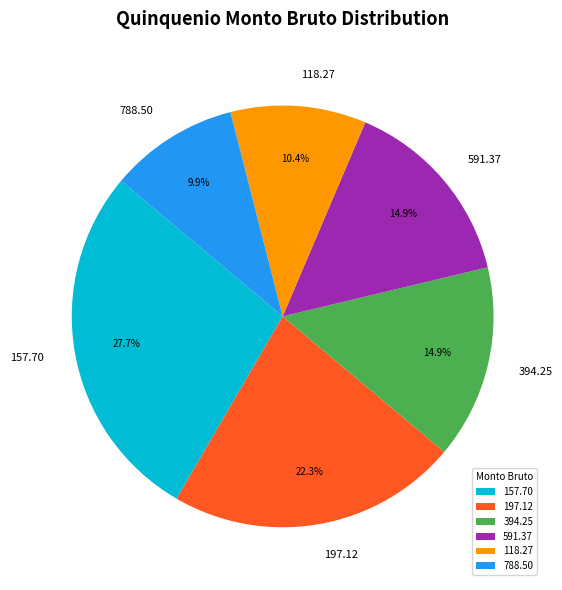

Does 591.37 represent more than half of the total?

No